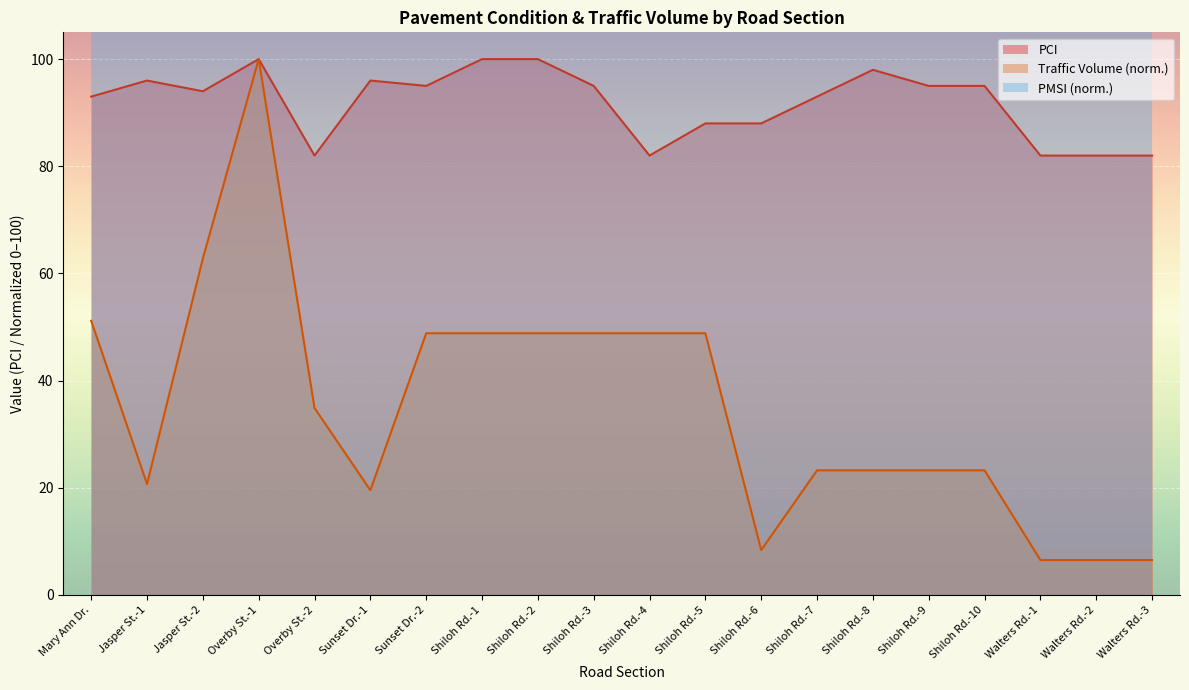

True or false: Traffic Volume and PCI cross at least once.

False